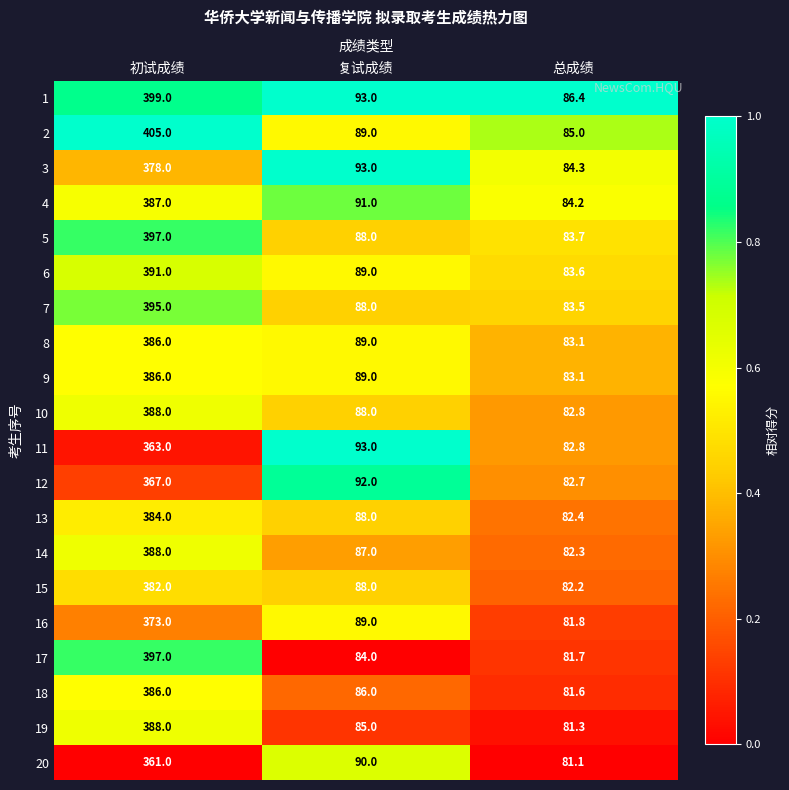

The value of 15 at 总成绩 is 82.2. True or false?

True